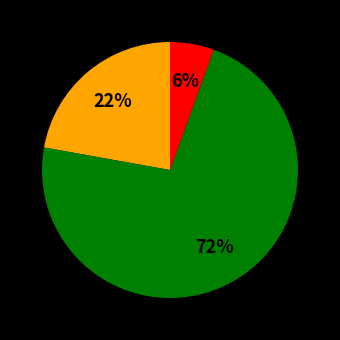

To the nearest percent, what is the average slice percentage?

33%